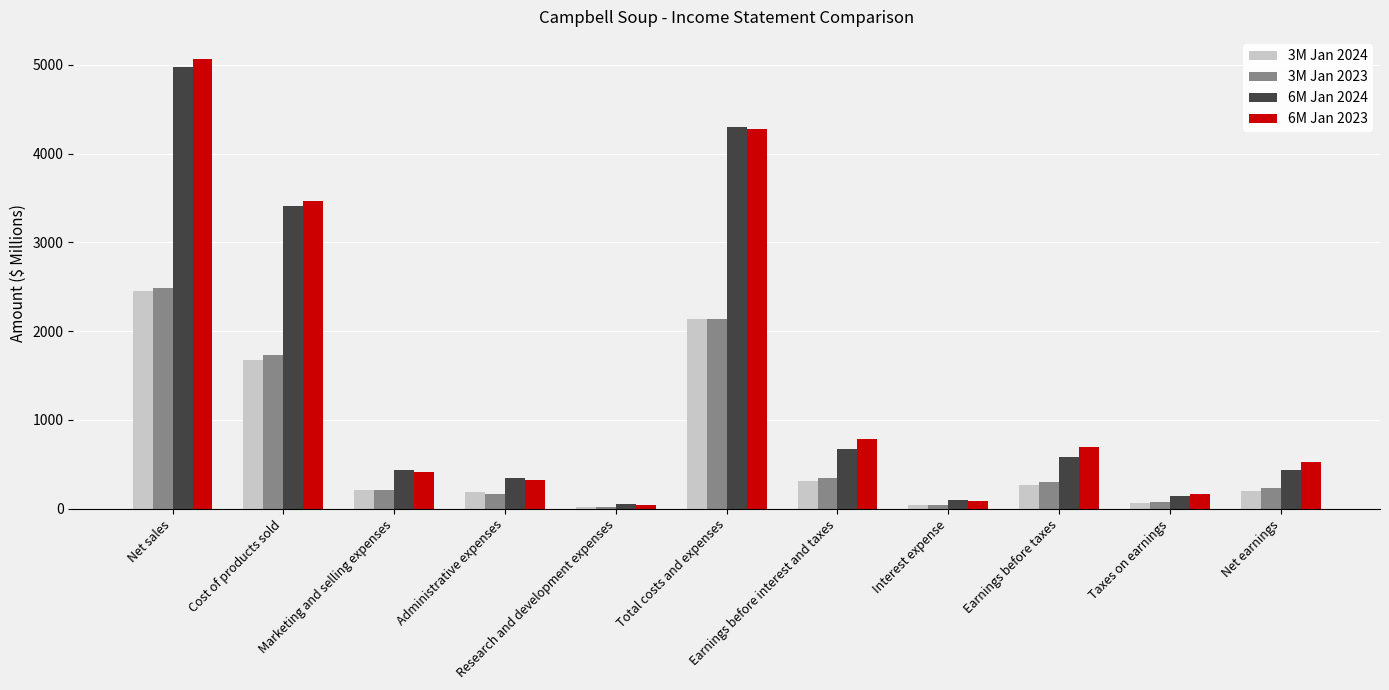

What is the sum of the 3M Jan 2024 values at Marketing and selling expenses and Interest expense?

263